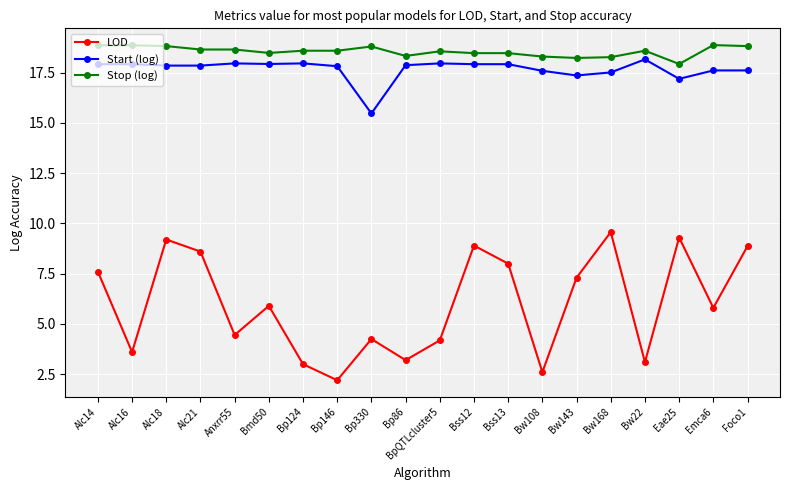

What position from the right is Anxrr55?

16